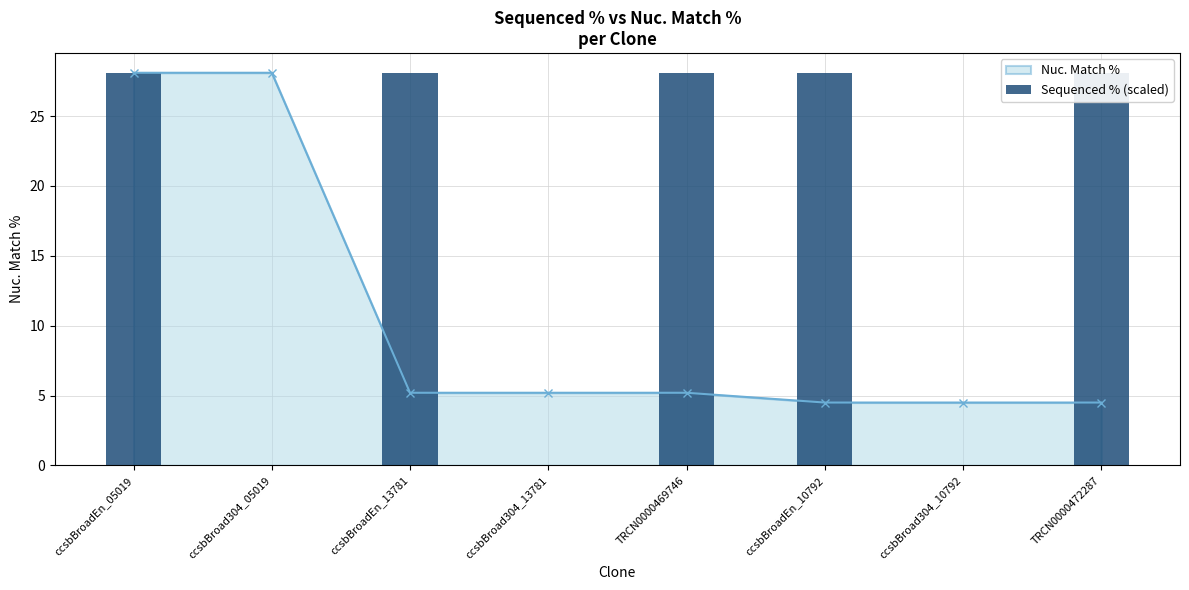

What is the approximate value at ccsbBroadEn_13781?

28.1